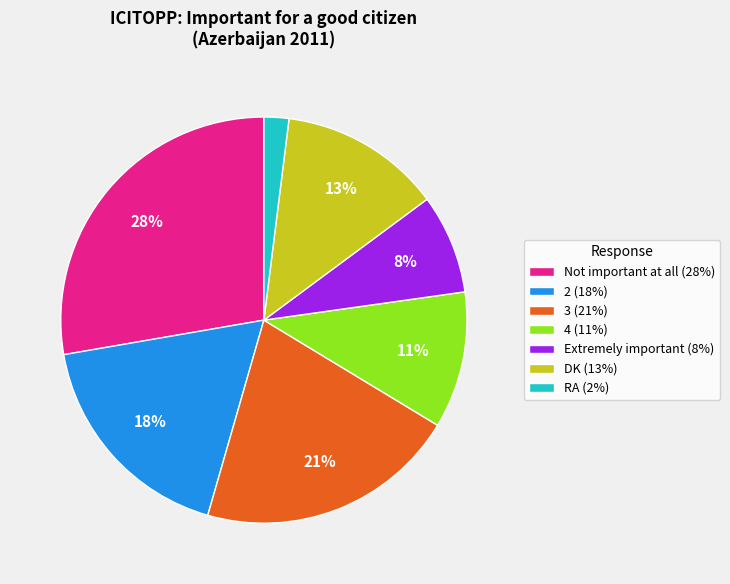

Does any single category account for the majority?

No